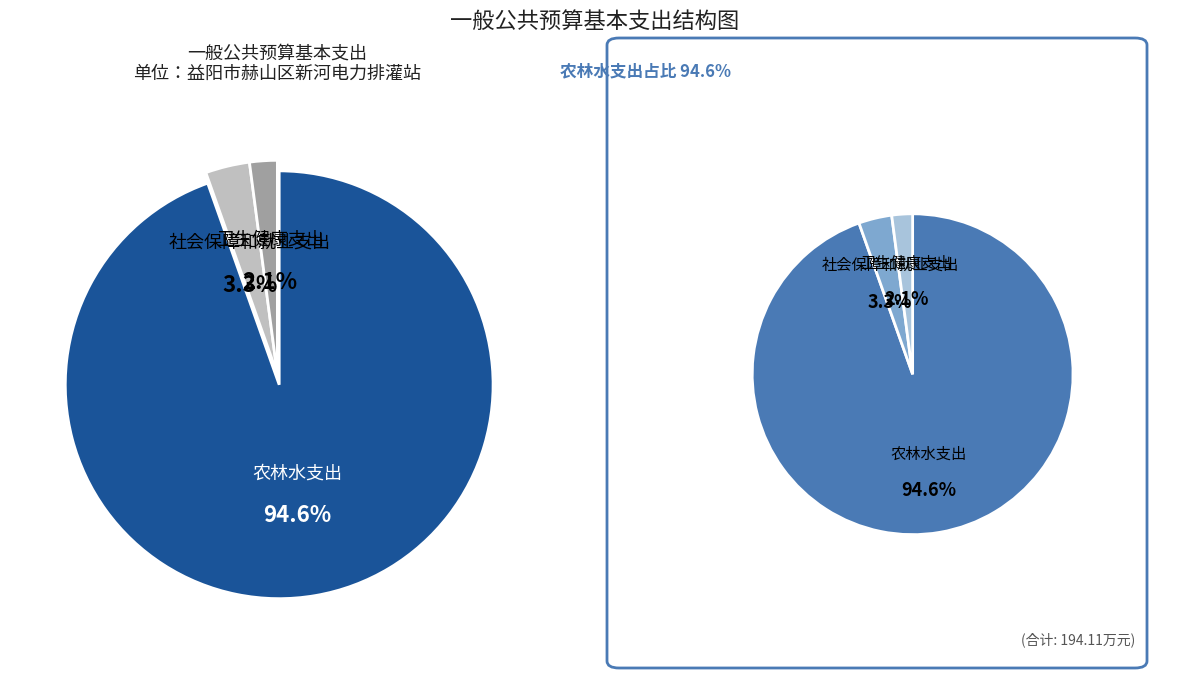

Between 社会保障和就业支出 and 卫生健康支出, which is larger?

社会保障和就业支出